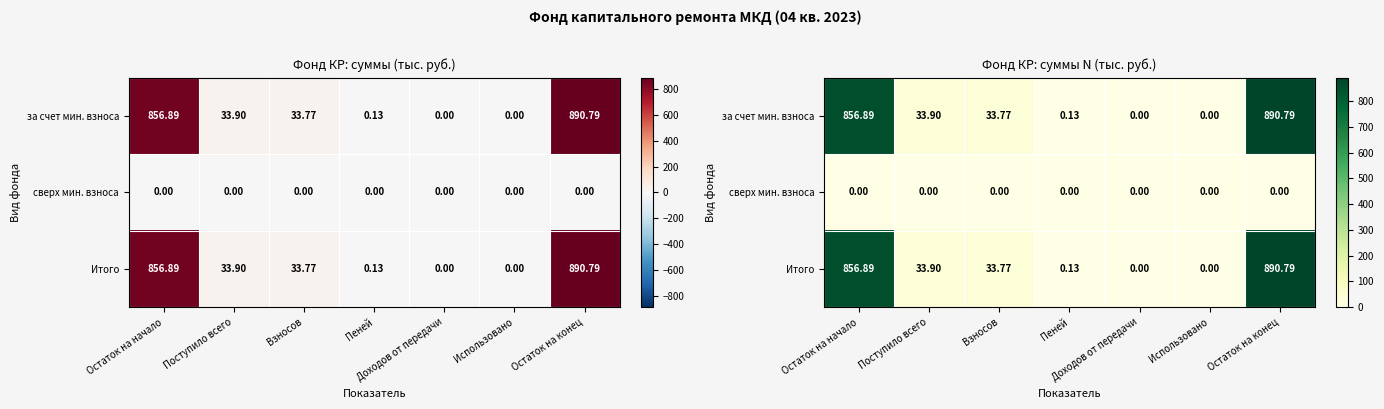

Is it true that за счет мин. взноса equals 0.0 at Пеней?

False